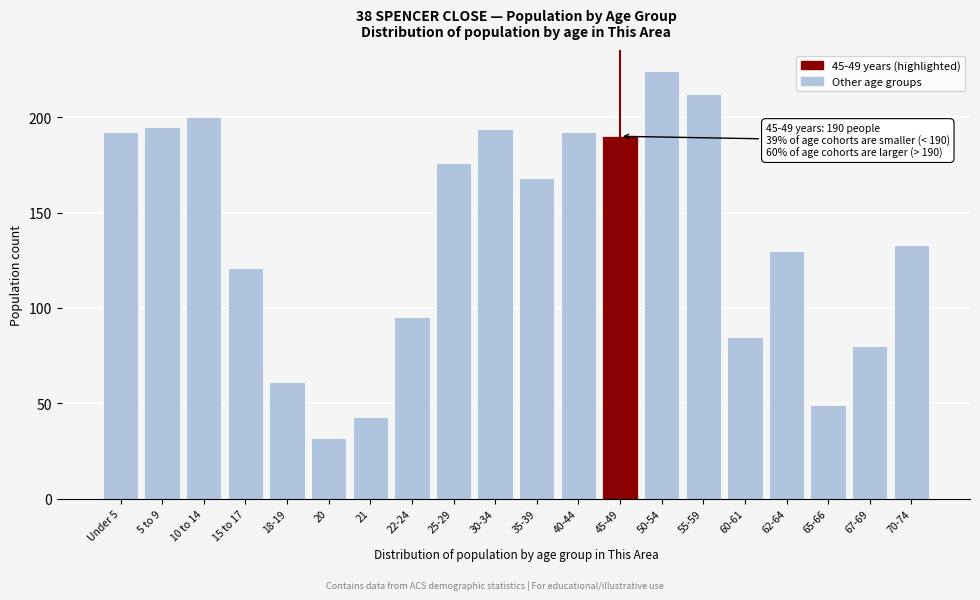

Reading right to left, what are all the values shown in this chart?

70-74=133	67-69=80	65-66=49	62-64=130	60-61=85	55-59=212	50-54=224	45-49=190	40-44=192	35-39=168	30-34=194	25-29=176	22-24=95	21=43	20=32	18-19=61	15 to 17=121	10 to 14=200	5 to 9=195	Under 5=192